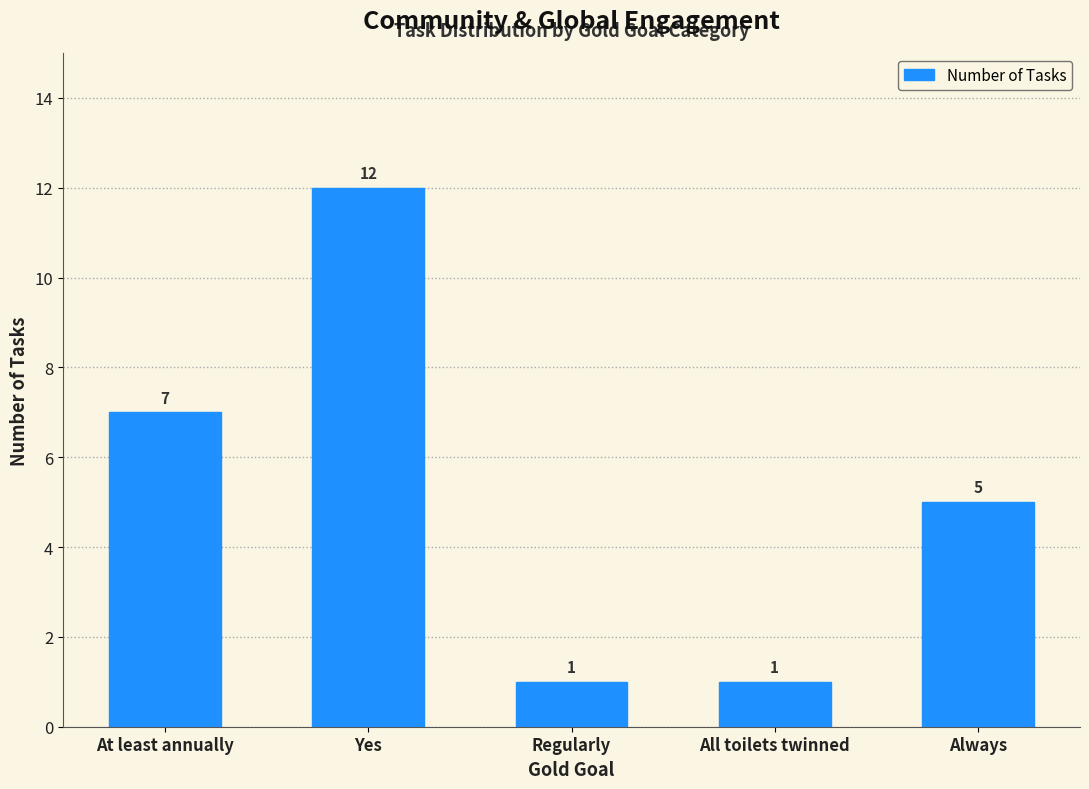

What is the maximum value shown in the chart?

12